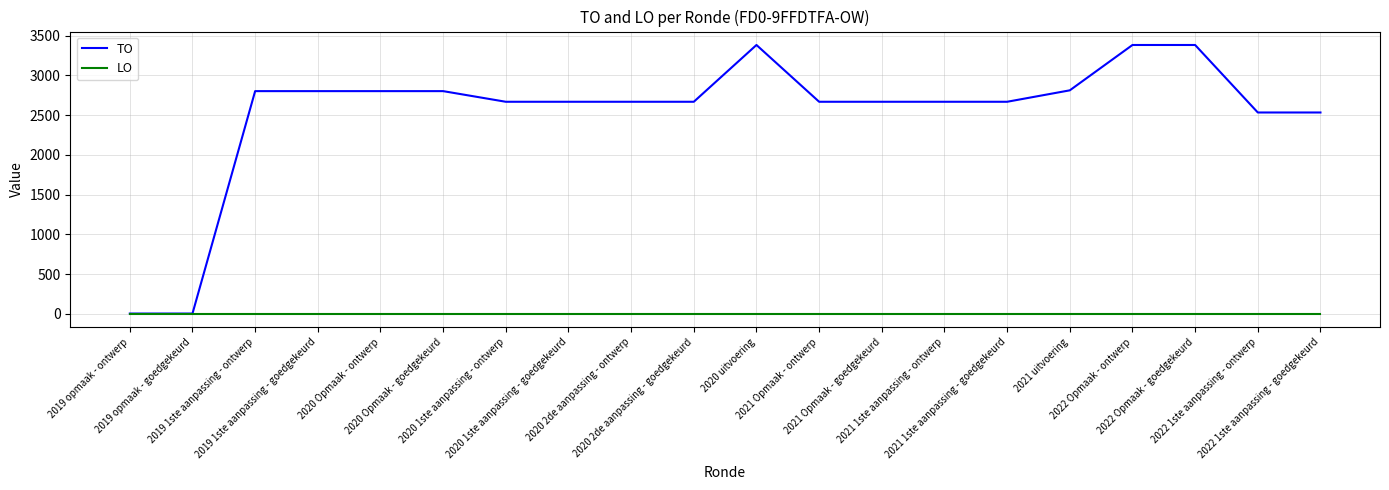

Rank the series by their maximum value, from highest to lowest.

TO, LO